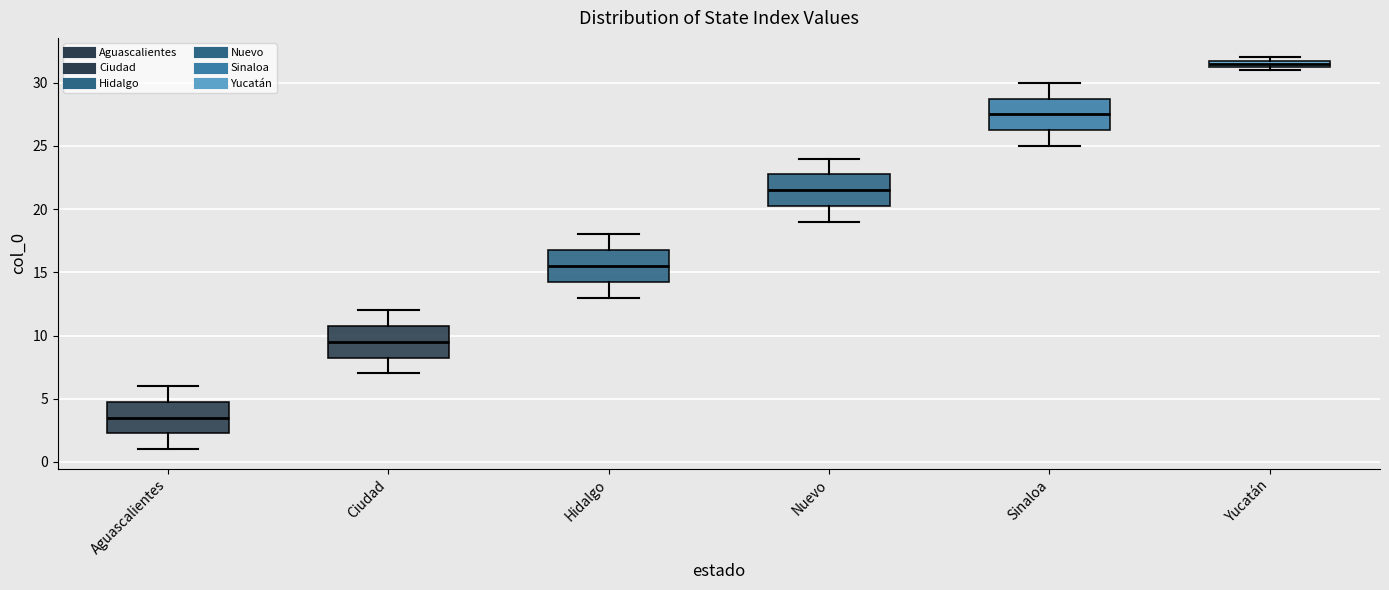

Which box's median line is the lowest?

Aguascalientes